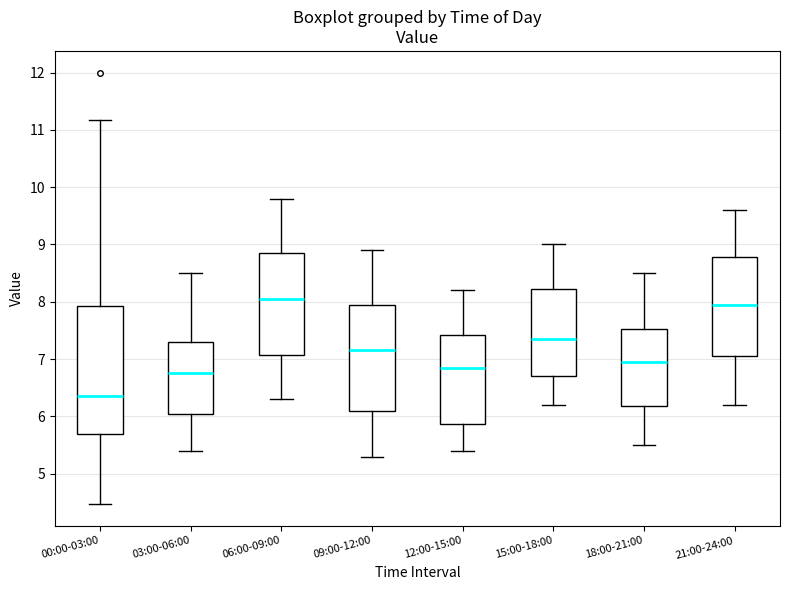

Reading left to right, read every box against the y-axis: the position of its median line, the range the box covers, and the ends of its whiskers. The values are not printed on the chart, so give them approximately, as read against the axis.

00:00-03:00: median 6.4, box 5.7 to 7.9, whiskers 4.5 to 11.2
03:00-06:00: median 6.8, box 6.1 to 7.3, whiskers 5.4 to 8.5
06:00-09:00: median 8.1, box 7.1 to 8.9, whiskers 6.3 to 9.8
09:00-12:00: median 7.2, box 6.1 to 8.0, whiskers 5.3 to 8.9
12:00-15:00: median 6.9, box 5.9 to 7.4, whiskers 5.4 to 8.2
15:00-18:00: median 7.4, box 6.7 to 8.2, whiskers 6.2 to 9.0
18:00-21:00: median 7.0, box 6.2 to 7.5, whiskers 5.5 to 8.5
21:00-24:00: median 8.0, box 7.1 to 8.8, whiskers 6.2 to 9.6